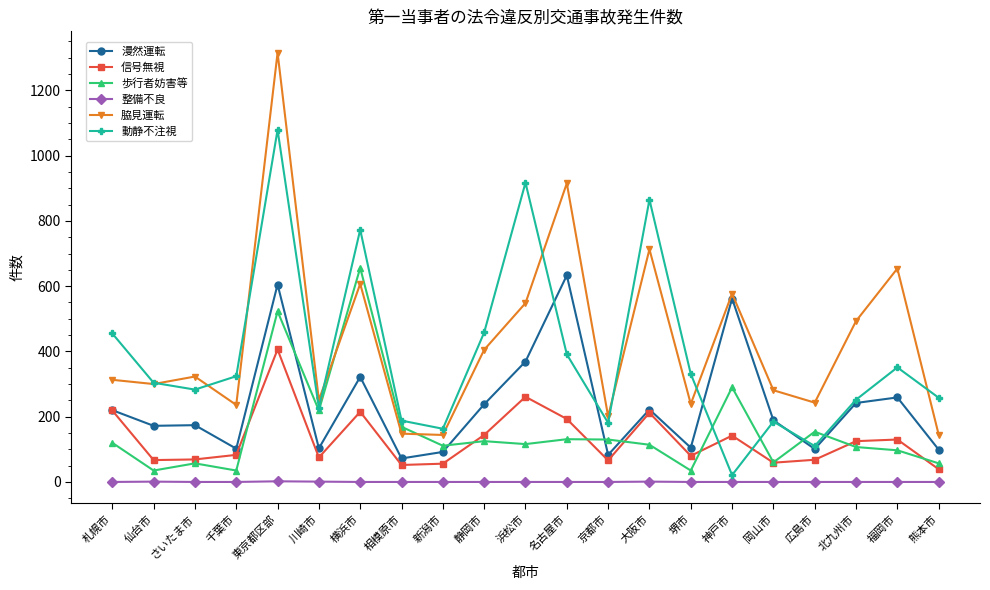

Between 静岡市 and 大阪市, which series saw the biggest shift?

動静不注視